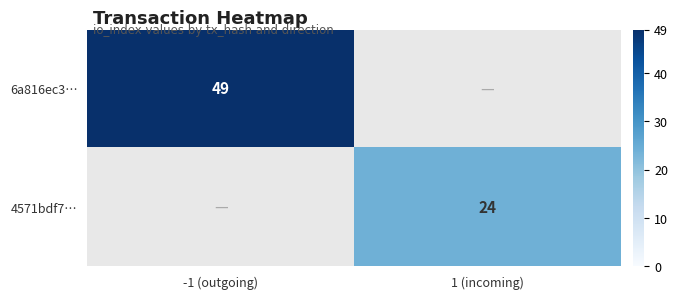

The value of 4571bdf7… at 1 (incoming) is 9. True or false?

False